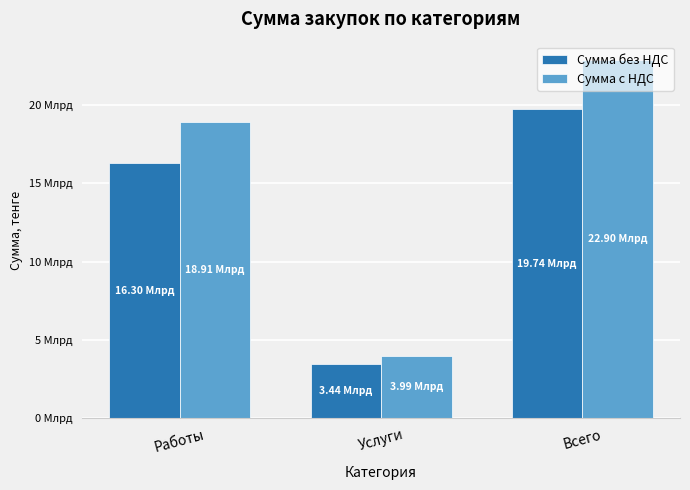

Between Услуги and Всего, which series saw the biggest shift?

Сумма с НДС